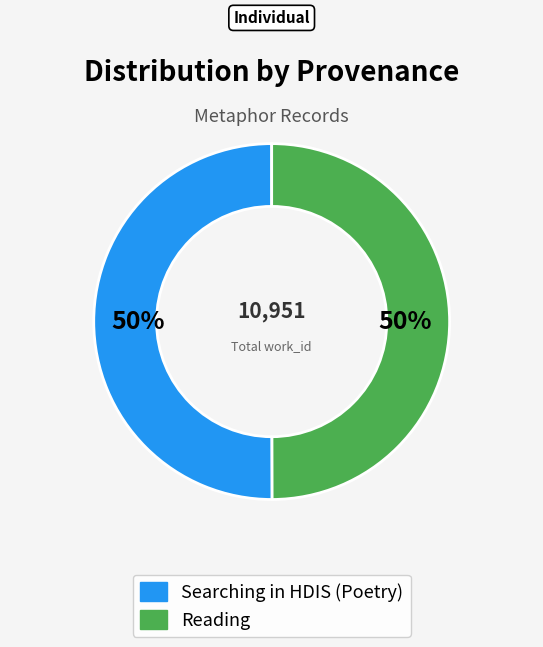

To the nearest percent, what is the combined percentage of Reading and Searching in HDIS (Poetry)?

100%